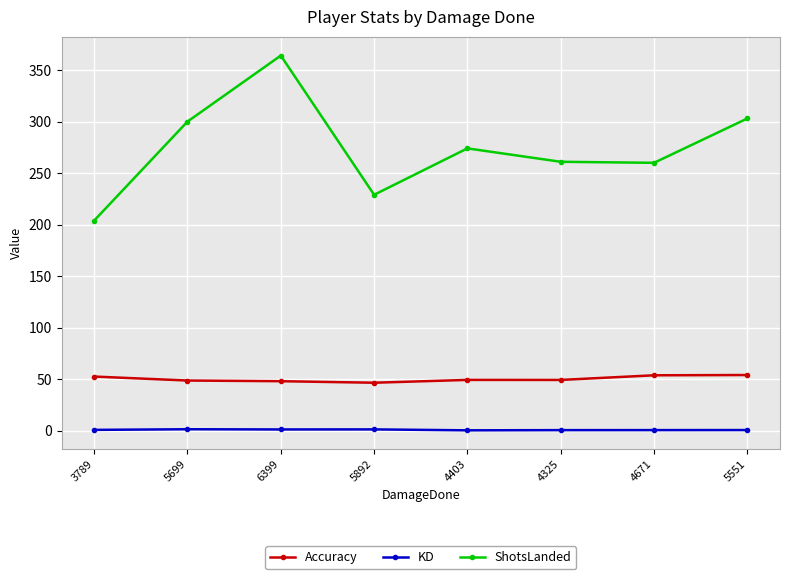

How many data points in ShotsLanded are less than 274?

4